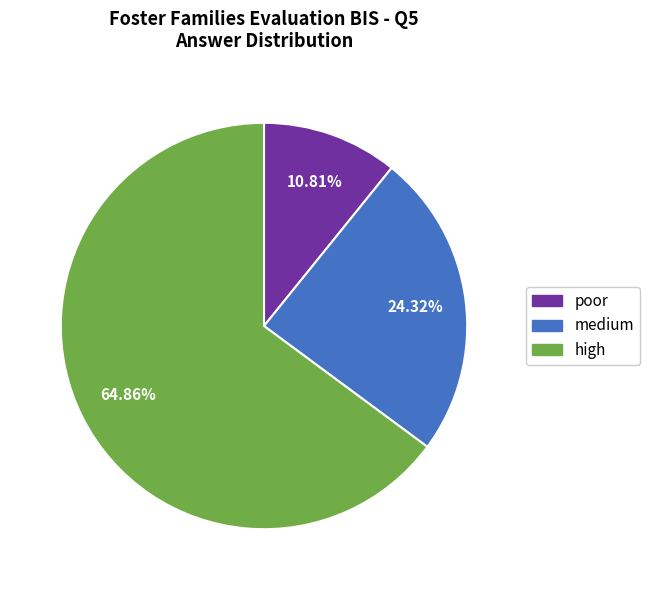

Does any single category account for the majority?

Yes